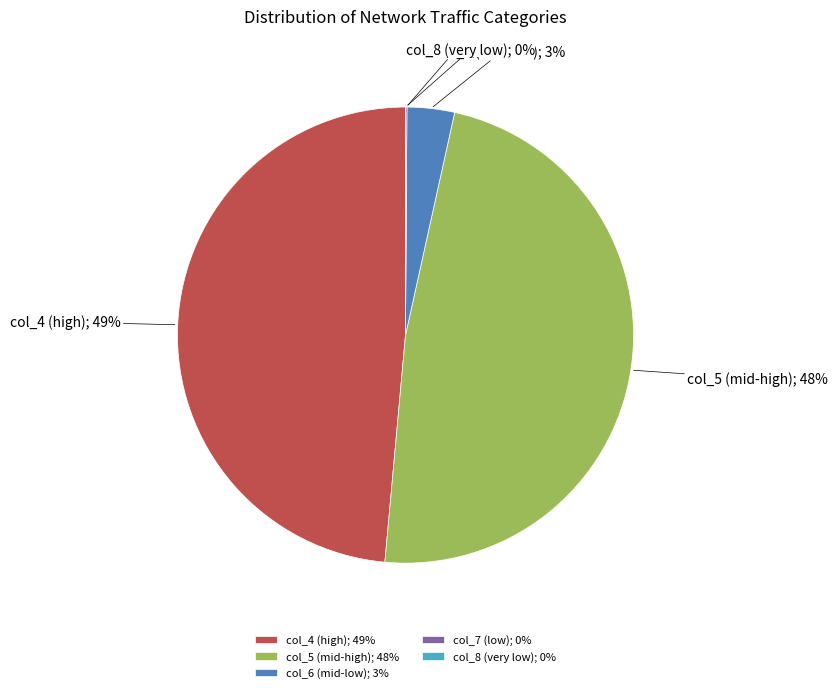

The col_4 (high); 49% slice represents 60% of the pie. True or false?

False